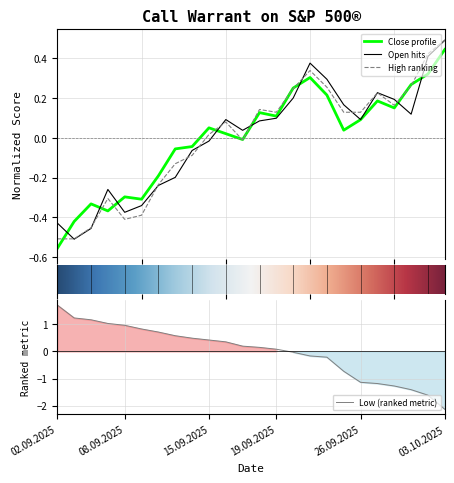

How many lines are shown in the chart?

3